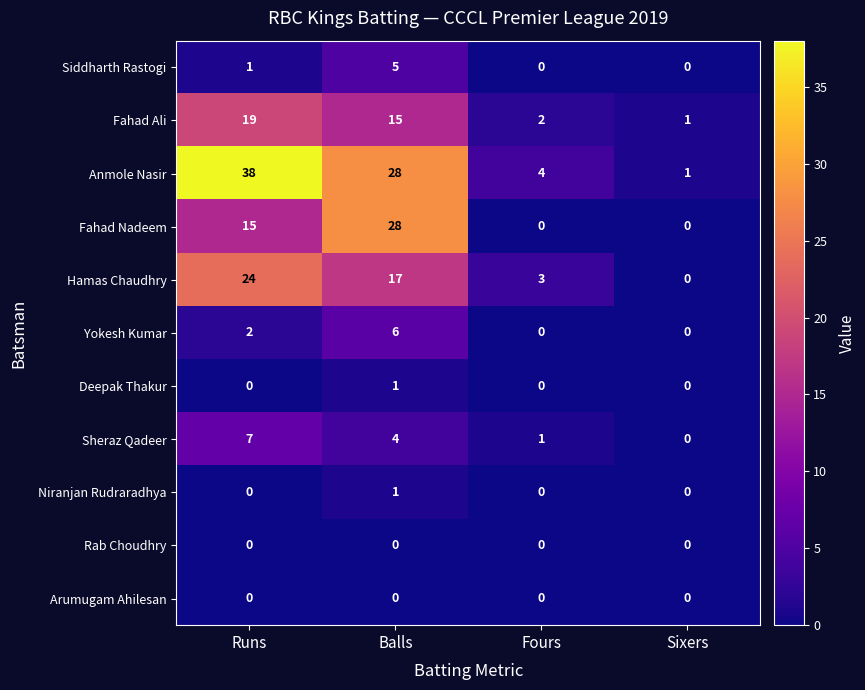

Where does the Hamas Chaudhry series first go above 17?

Runs